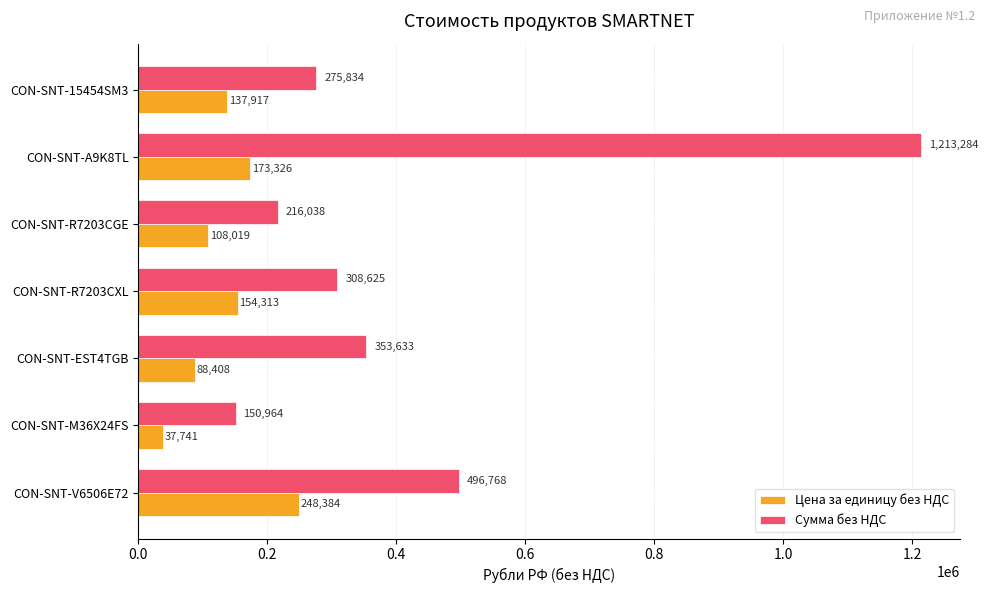

Is it true that Сумма без НДС equals 216037.8 at CON-SNT-R7203CGE?

True